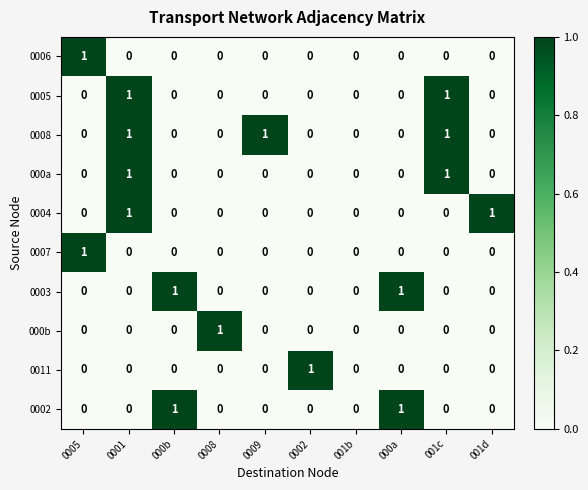

Count the 000b values in the range 0 to 1.

10